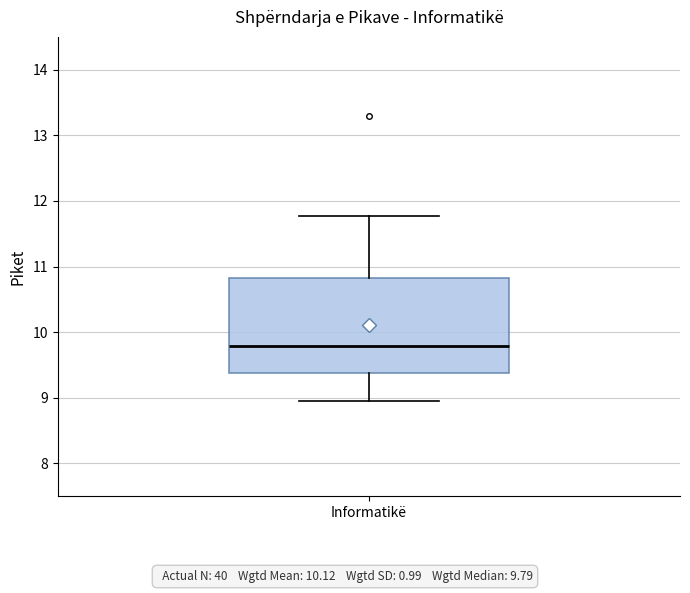

Transcribe this box plot: give where the median line is, the range the box spans, and where the two whiskers end, as read against the y-axis. The values are not printed on the chart, so give them approximately, as read against the axis.

median 9.8, box 9.4 to 10.8, whiskers 9.0 to 11.8